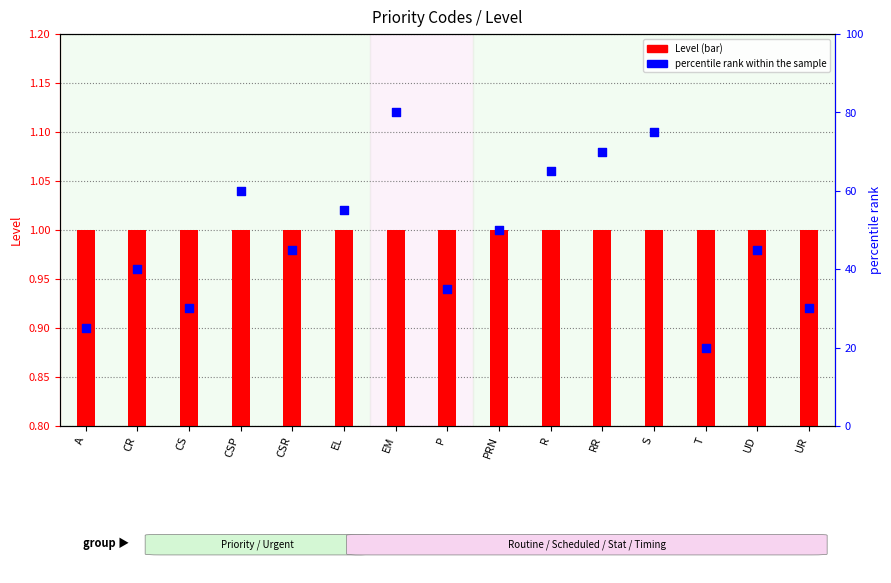

Which series contains the highest Y value?

percentile rank within the sample